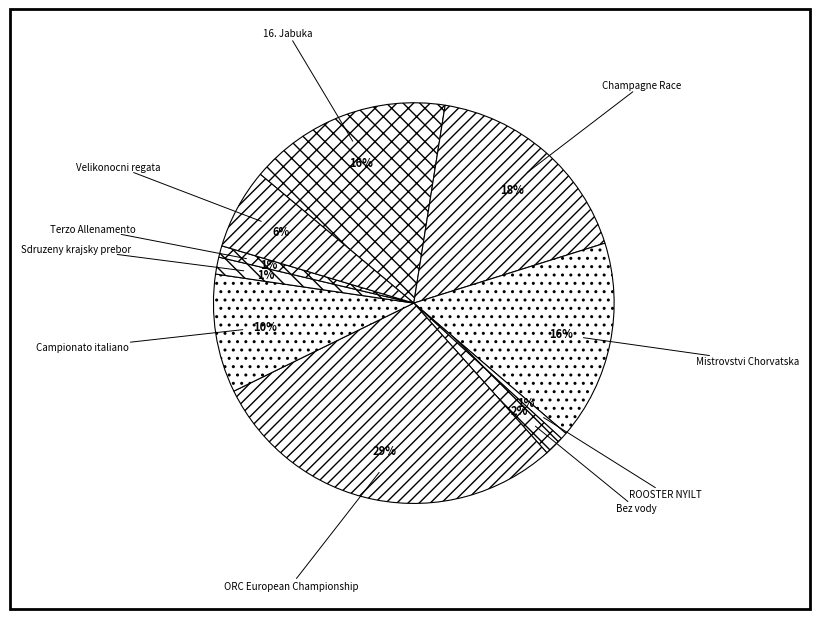

To the nearest percent, what portion does Terzo Allenamento represent?

1%